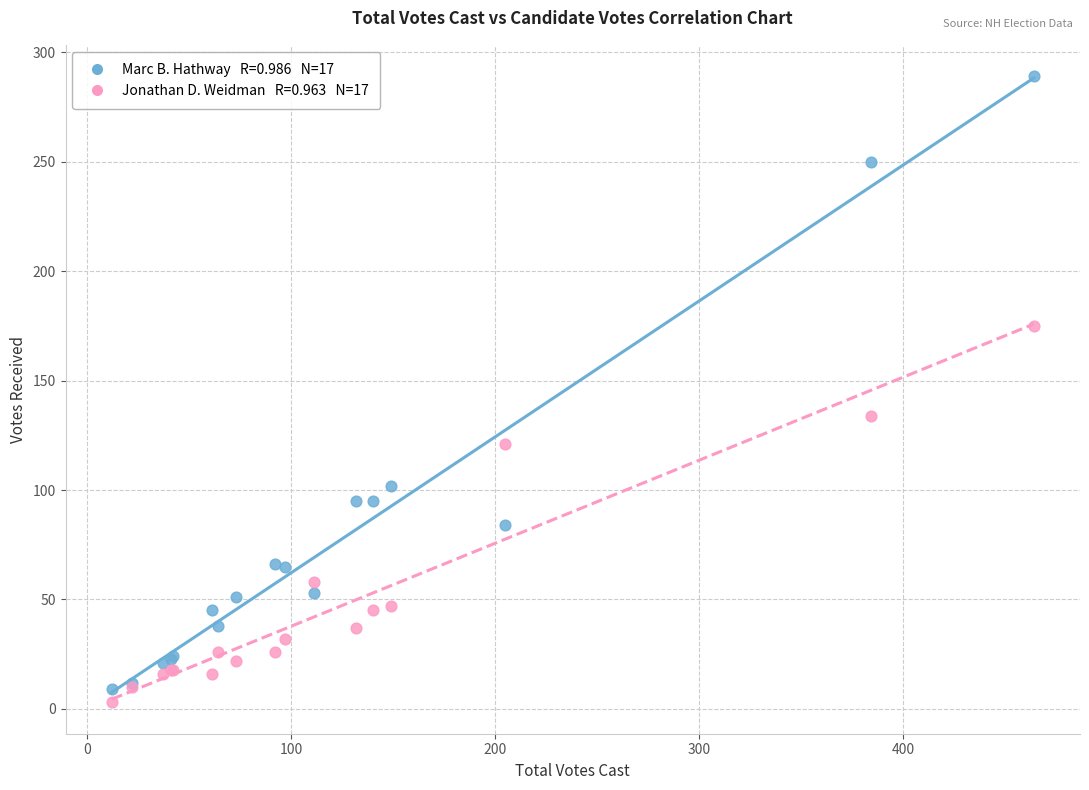

Across all series, what Y value is closest to 146?

134